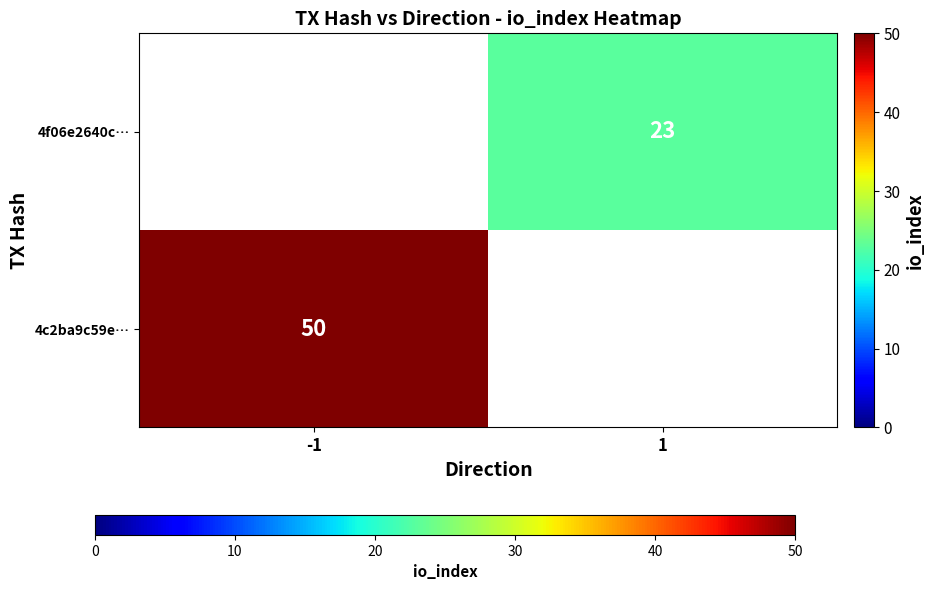

Which label corresponds to the largest value in the chart?

-1